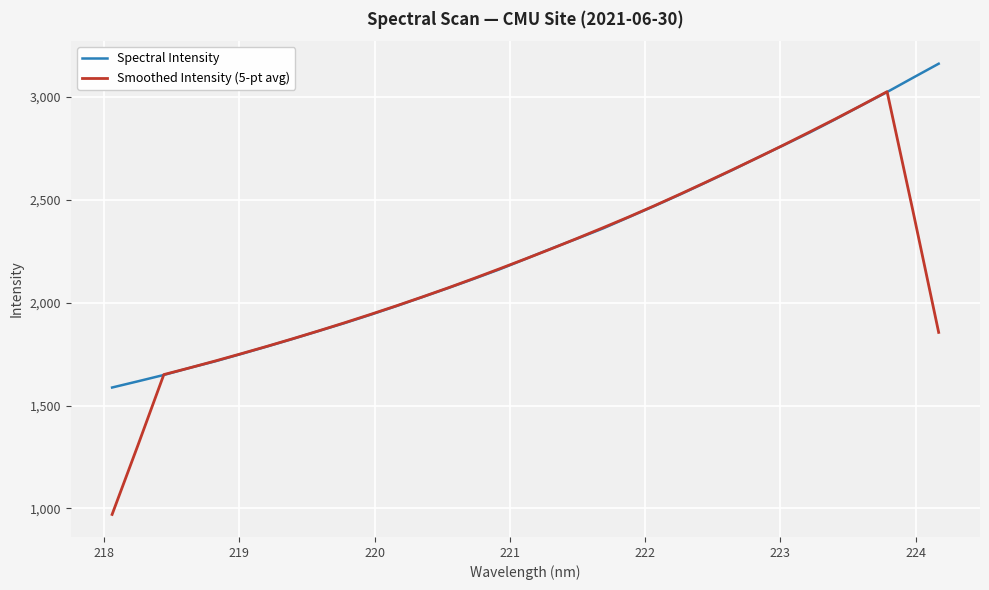

Which series has the widest spread of values?

Smoothed Intensity (5-pt avg)